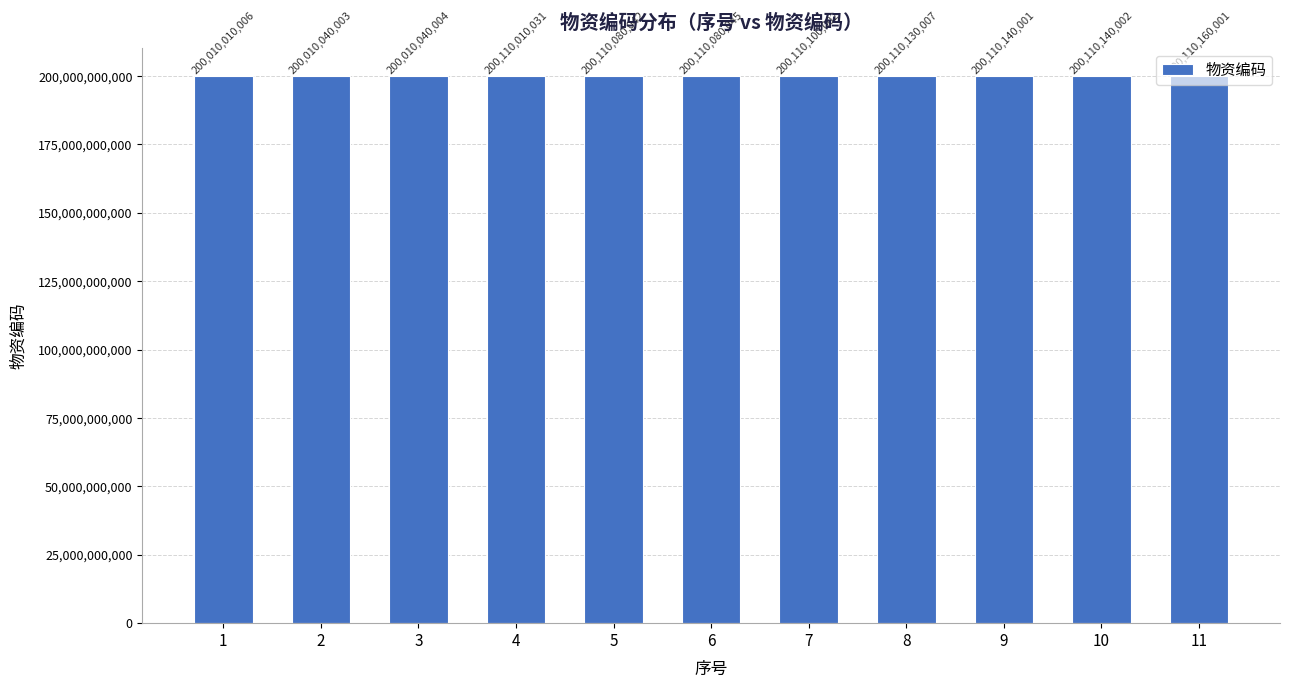

What is the approximate value at 1?

200010010006